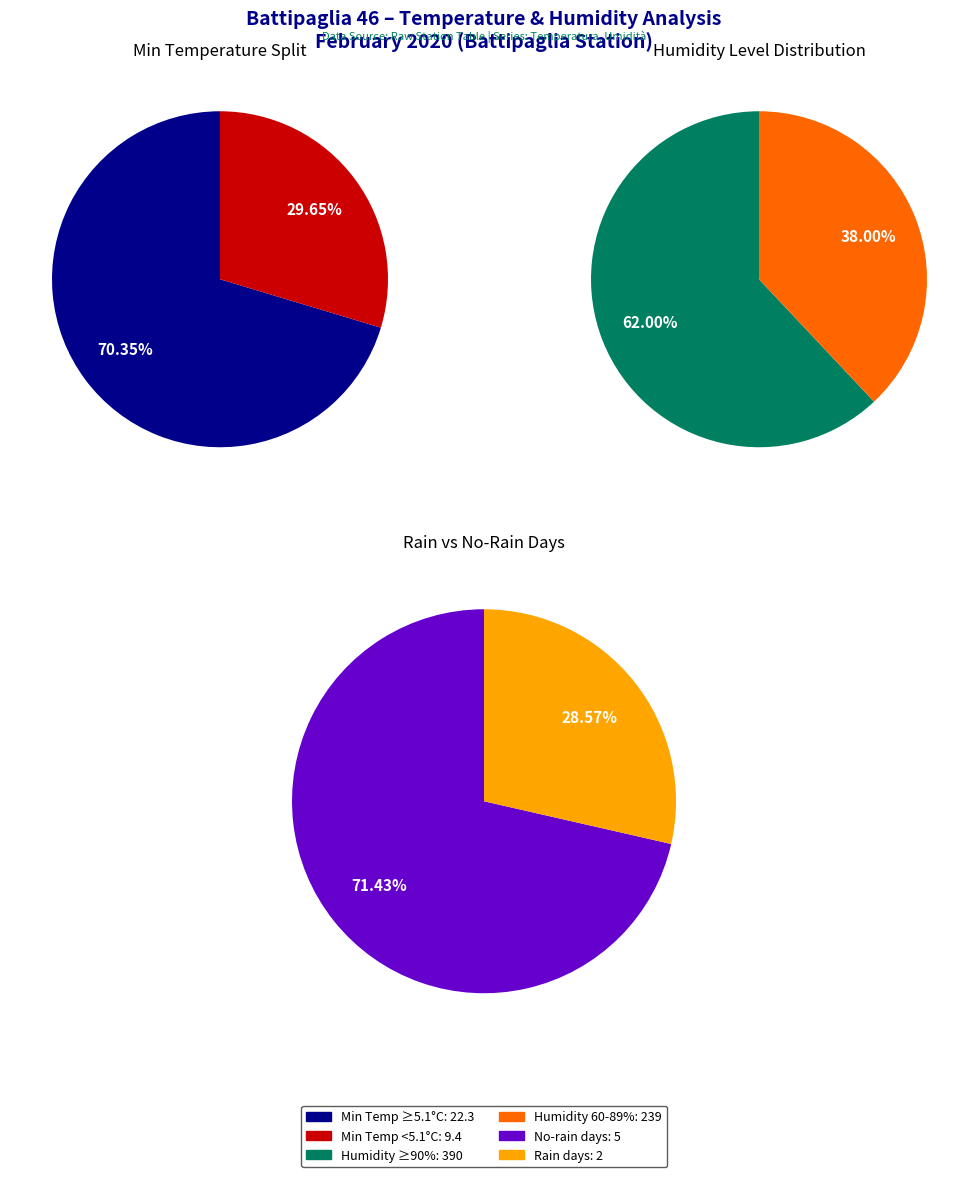

Is it true that 2020-02-09 is 16% of the pie?

False